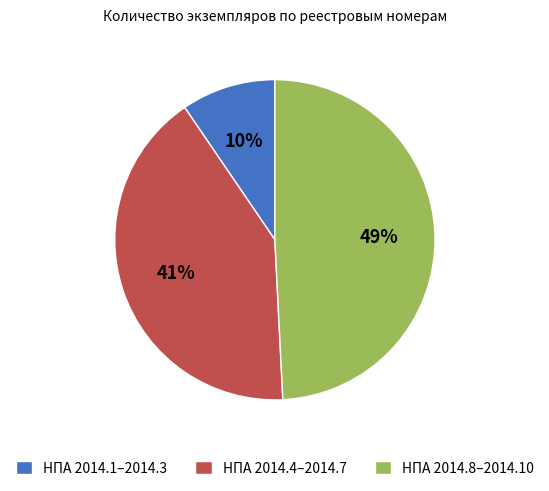

Which category has the biggest portion of the pie?

НПА 2014.8–2014.10